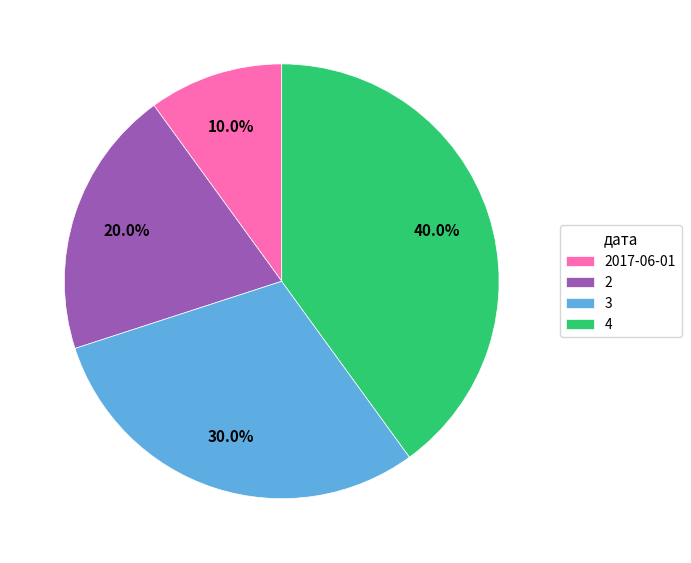

Is it true that 2 is 35% of the pie?

False